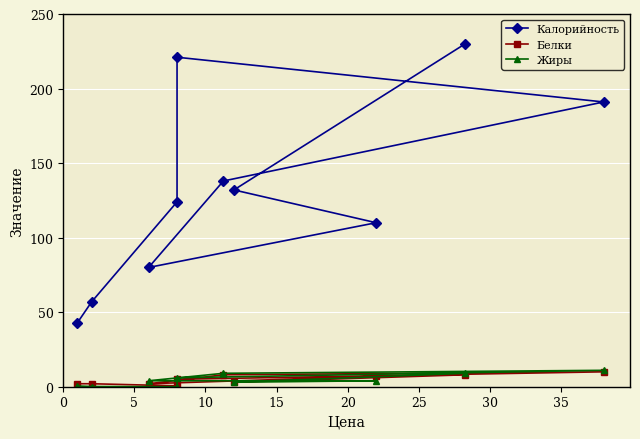

What are all the series names shown in the legend?

Калорийность, Белки, Жиры